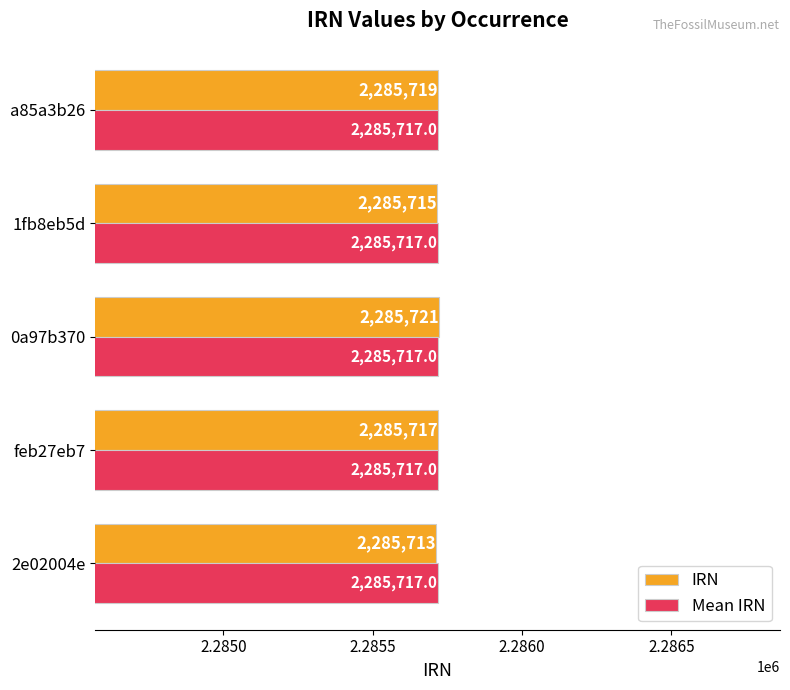

Rank the categories by IRN value from lowest to highest.

2e02004e, 1fb8eb5d, feb27eb7, a85a3b26, 0a97b370